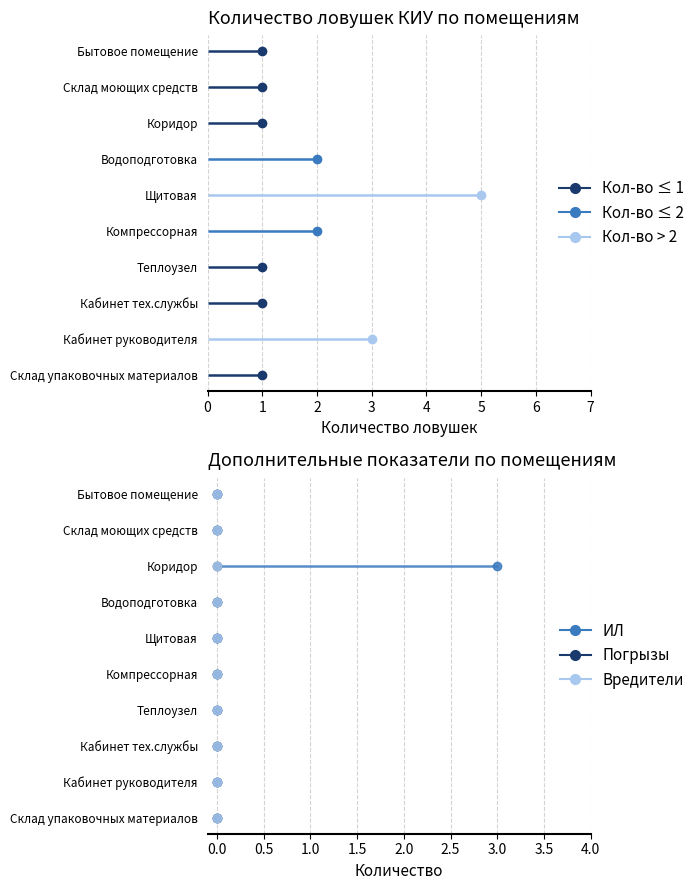

True or false: КИУ (кол-во ловушек) and Погрызы cross at least once.

False